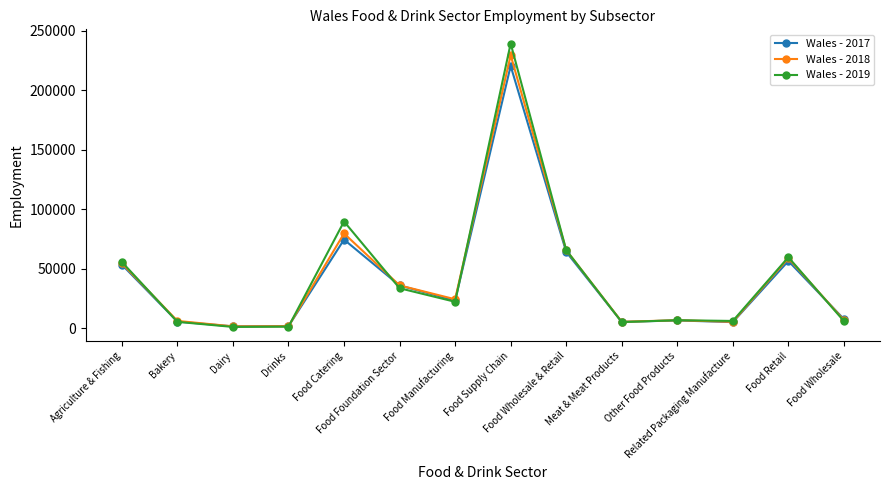

At how many categories does at least one series exceed 150484?

1